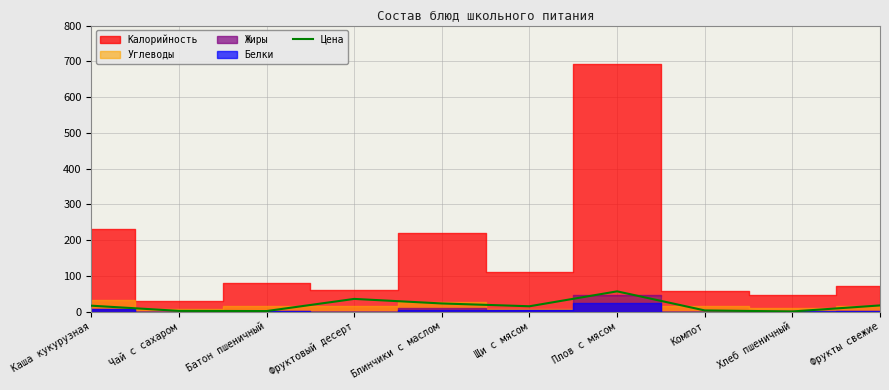

What position from the left is Хлеб пшеничный?

9